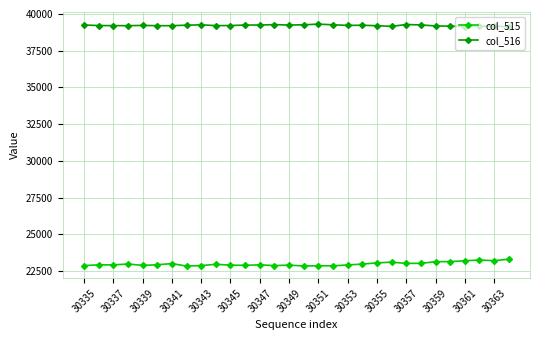

In col_515, how many points are lower than both neighbors (excluding endpoints)?

9